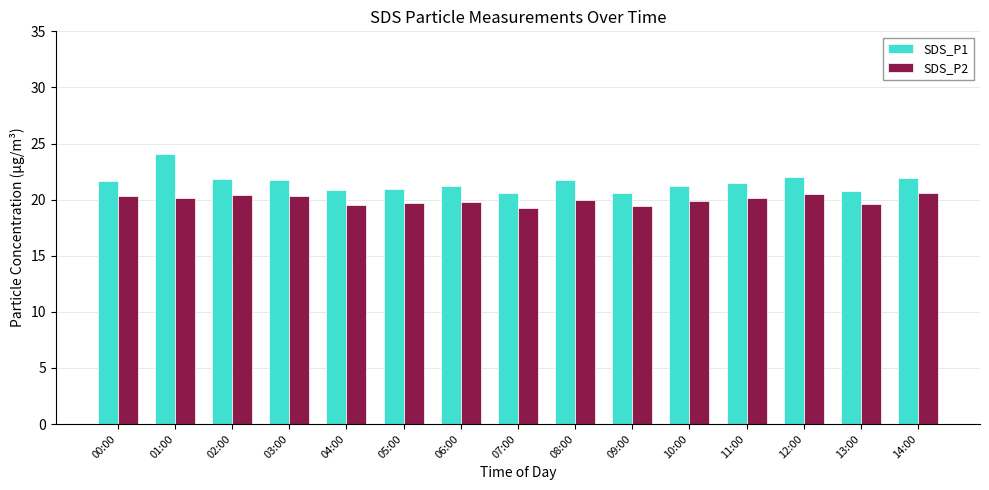

At which category does the chart reach its peak across all series?

01:00